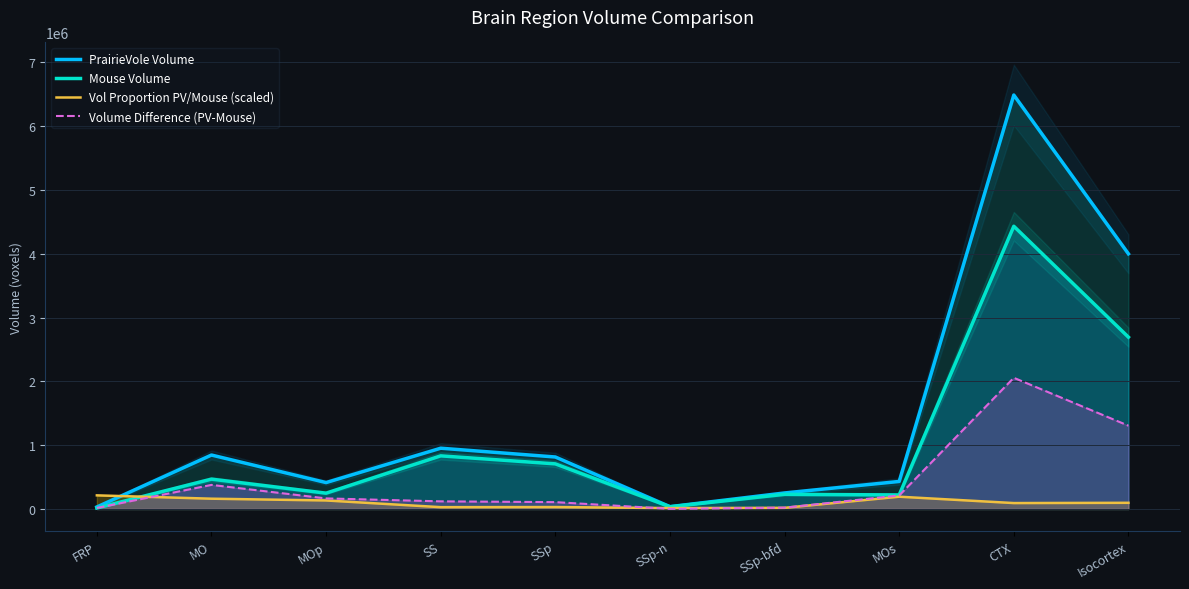

True or false: Vol Proportion PV/Mouse (scaled) has more than 2 points higher than both neighbors.

False